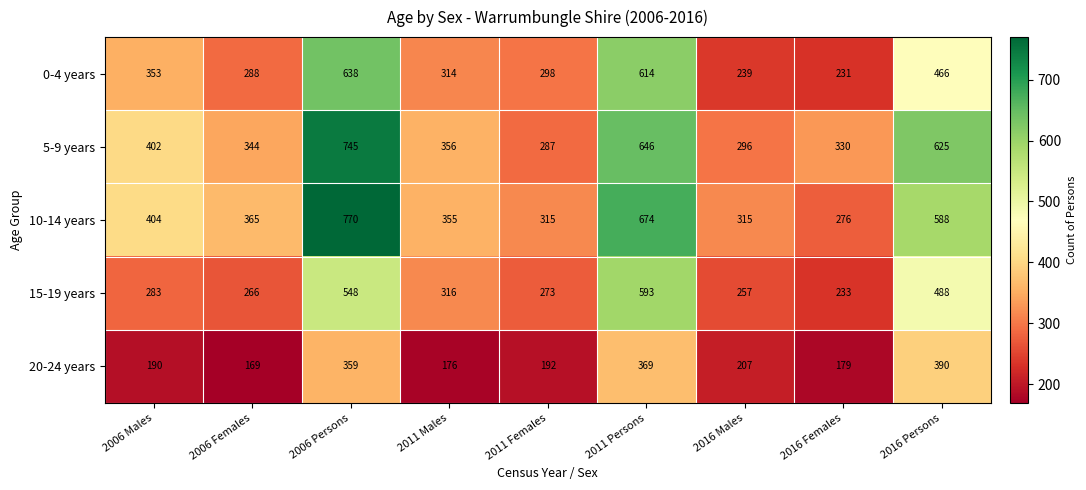

Rank the series at 2011 Persons from lowest to highest value.

20-24 years, 15-19 years, 0-4 years, 5-9 years, 10-14 years